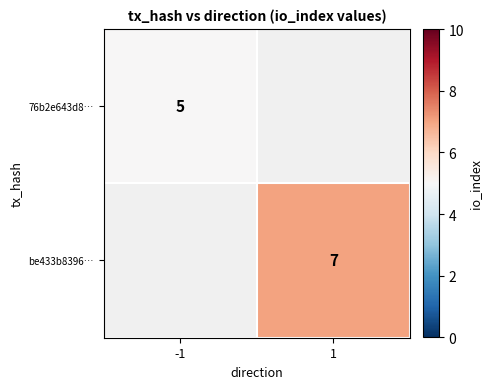

Is it true that 76b2e643d8… equals 2.3 at -1?

False